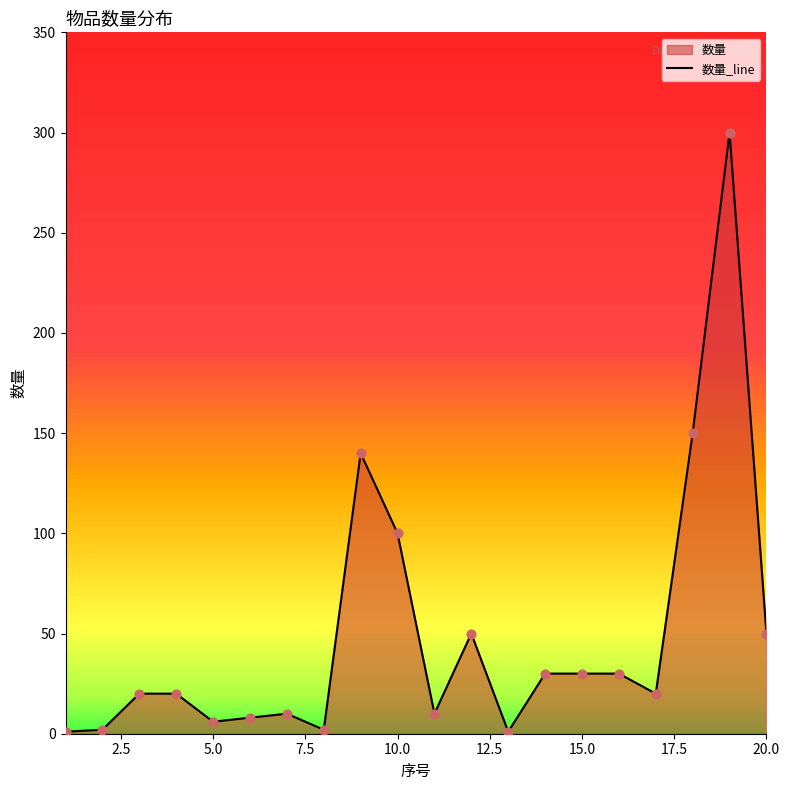

What is the maximum value shown in the chart?

300